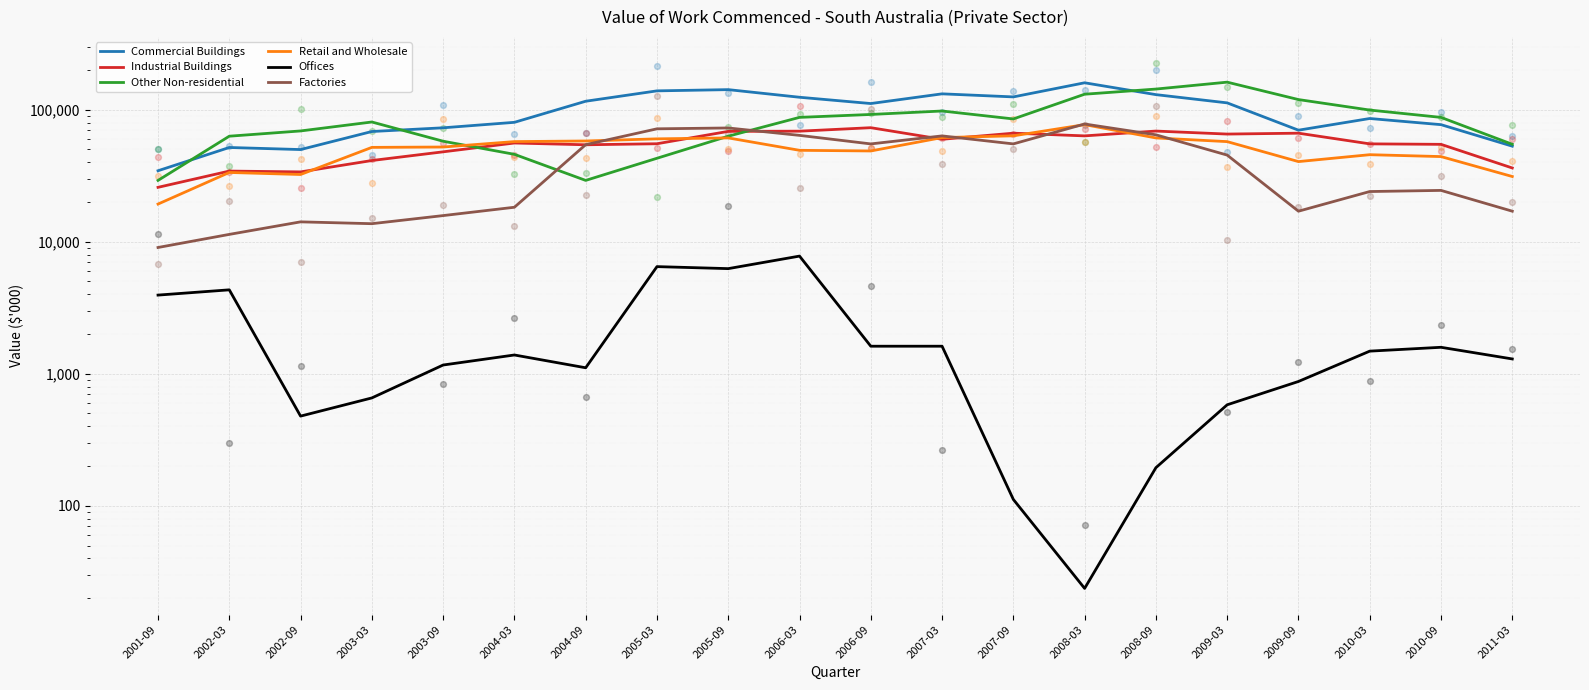

Which series reaches the minimum Y coordinate?

Offices